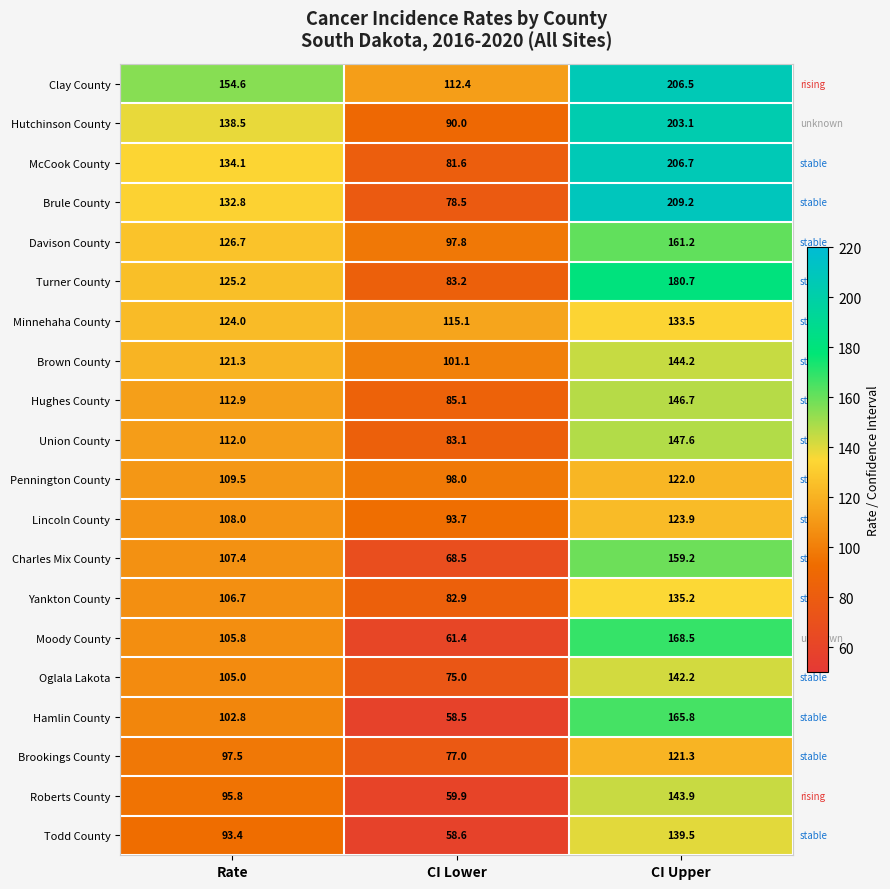

What value does the Moody County series have at CI Upper?

168.5